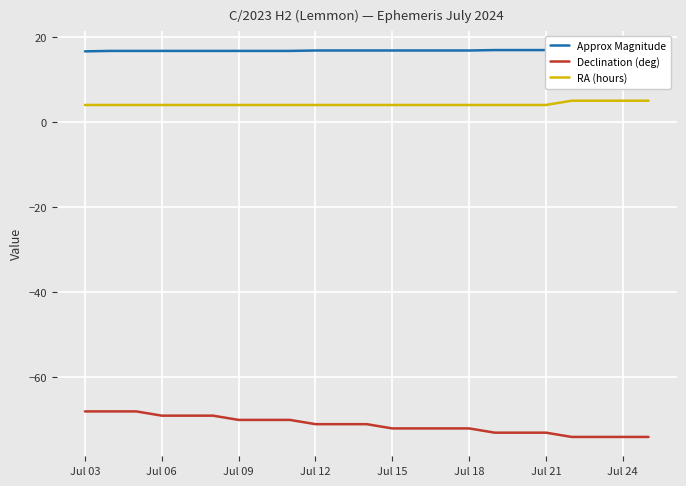

How many lines are shown in the chart?

3